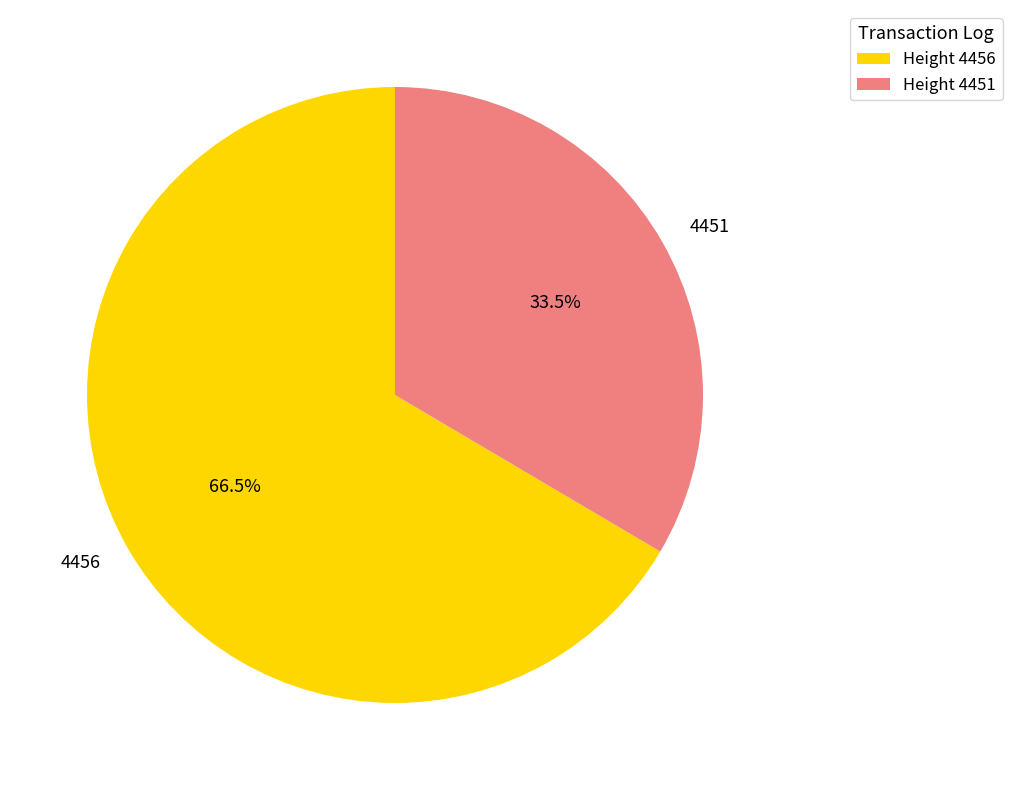

Is the sum of 4451 and 4456 greater than half?

Yes